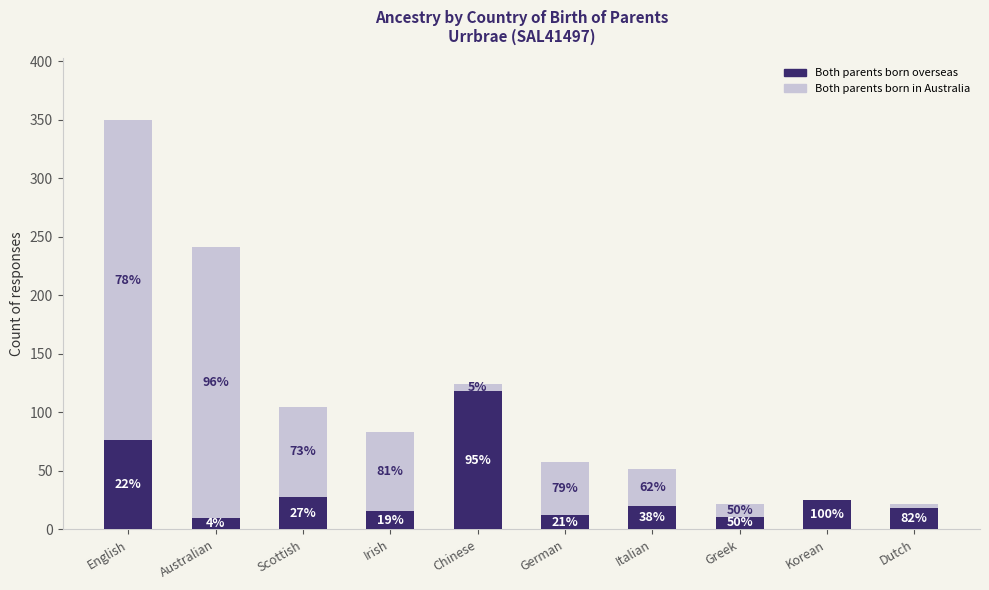

Is it true that Both parents born overseas equals 81 at Chinese?

False